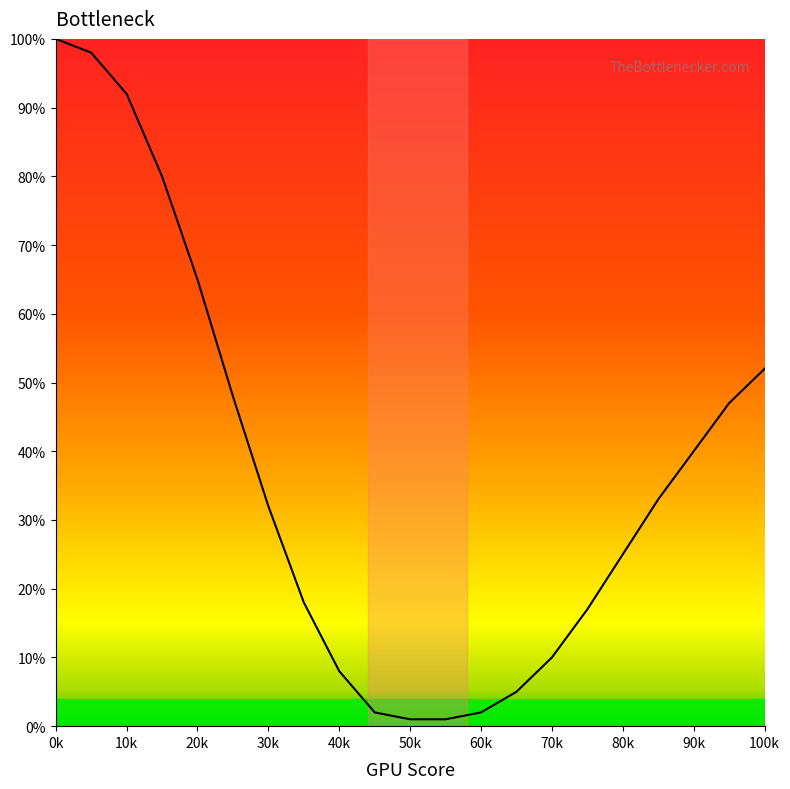

How many lines are shown in the chart?

1